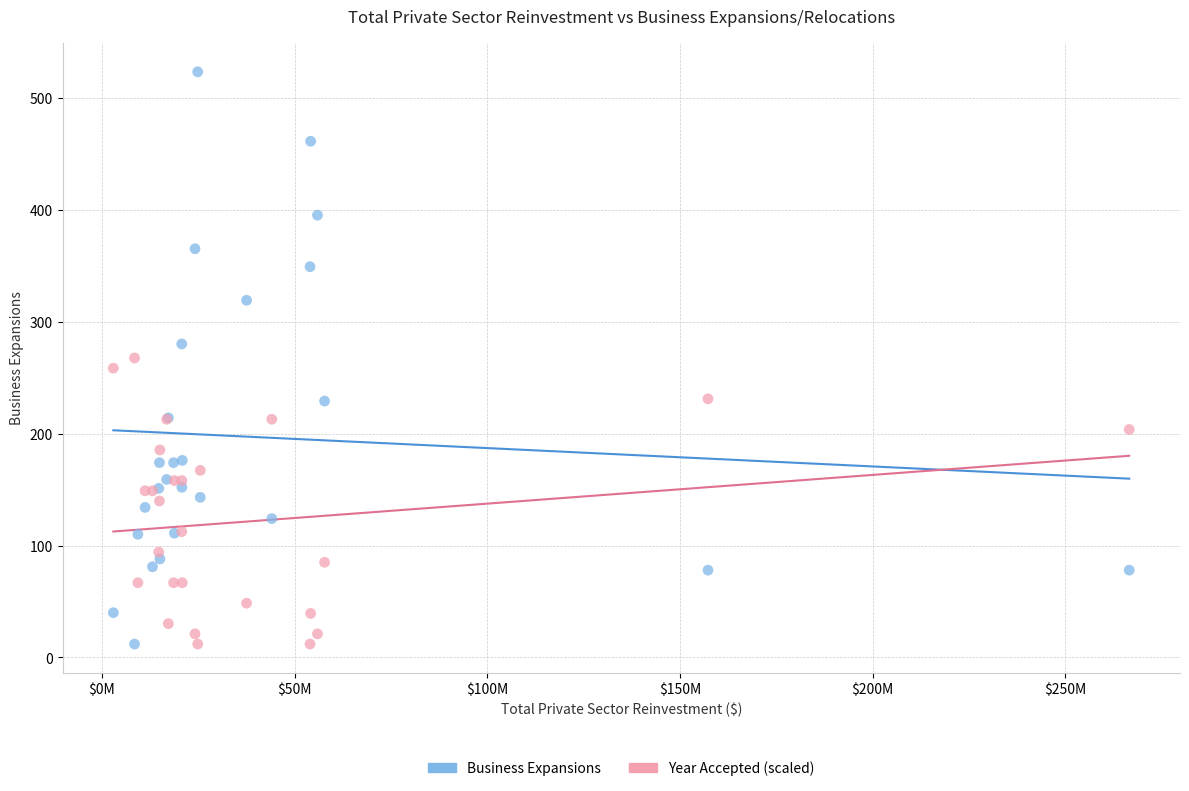

Which series has the largest Y range (max minus min)?

Business Expansions